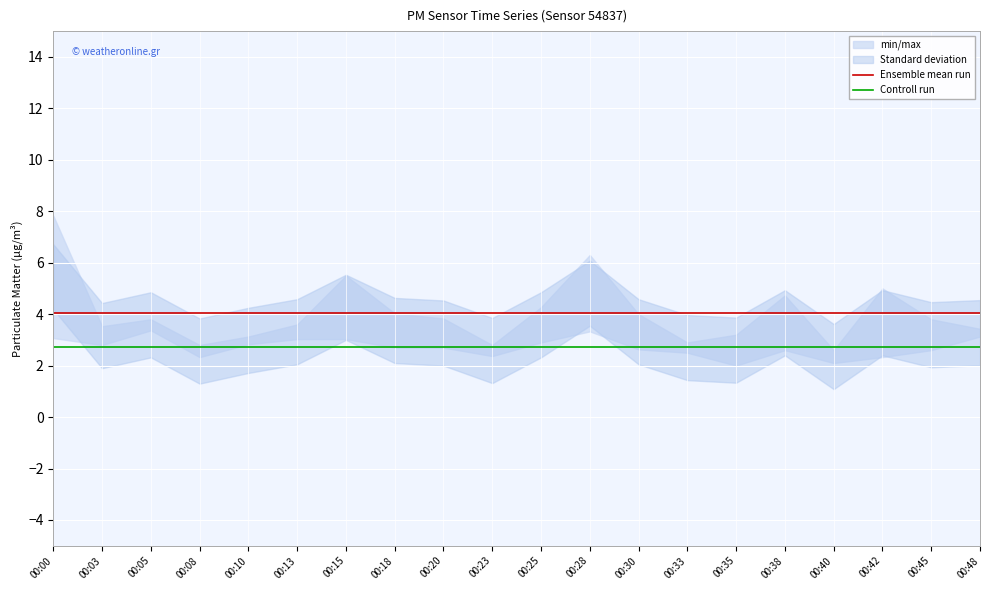

What is the highest value of the Controll run series?

2.7